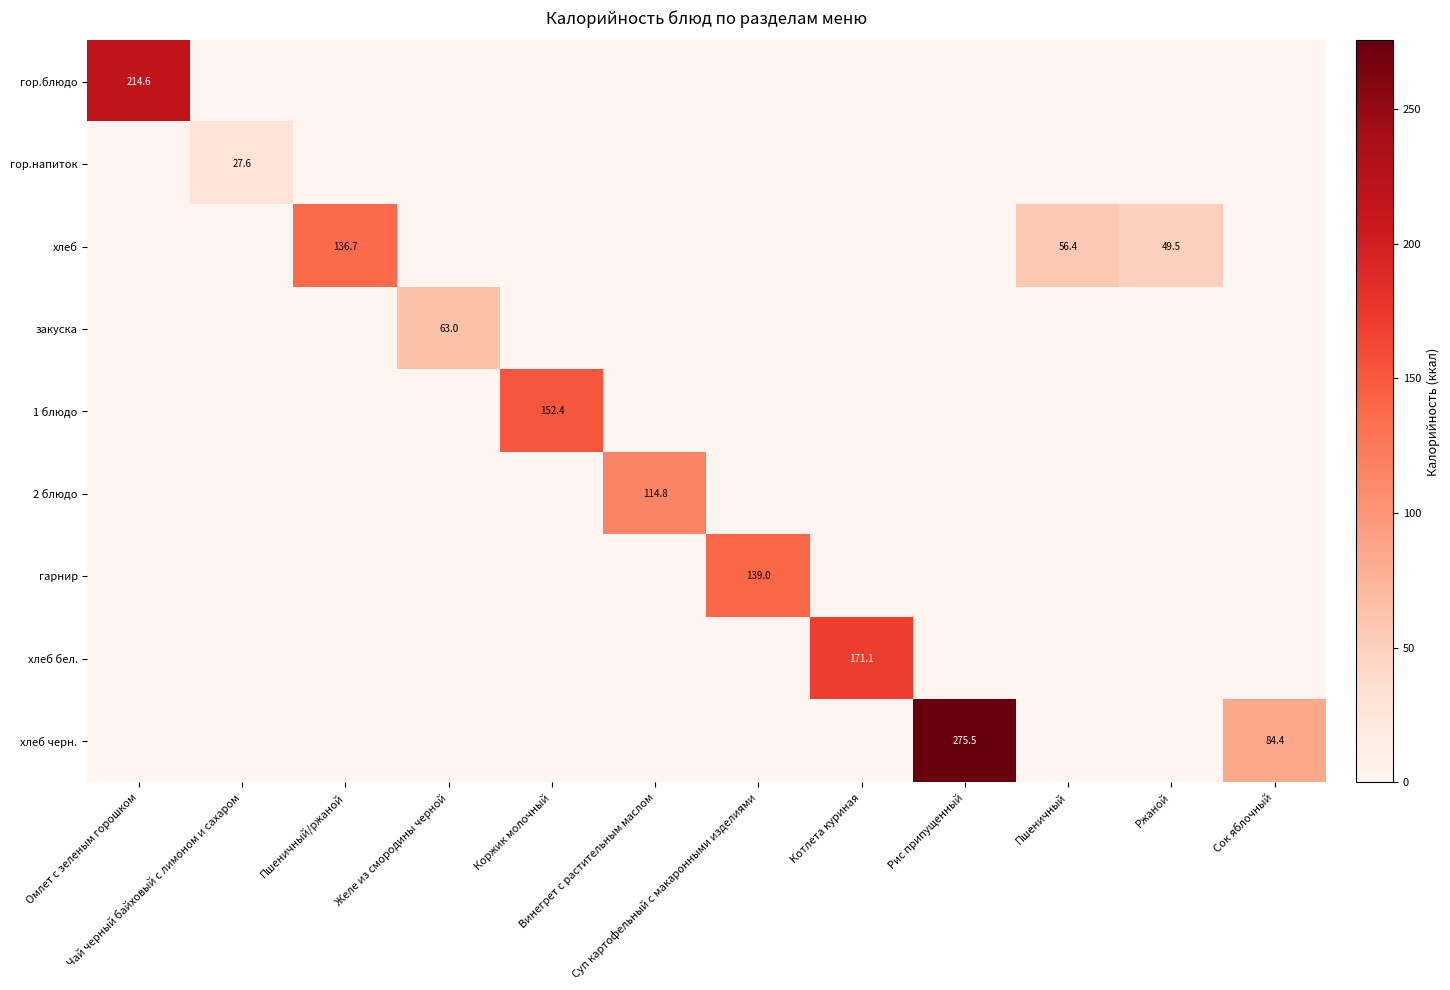

Which series has the largest total across all categories?

хлеб черн.